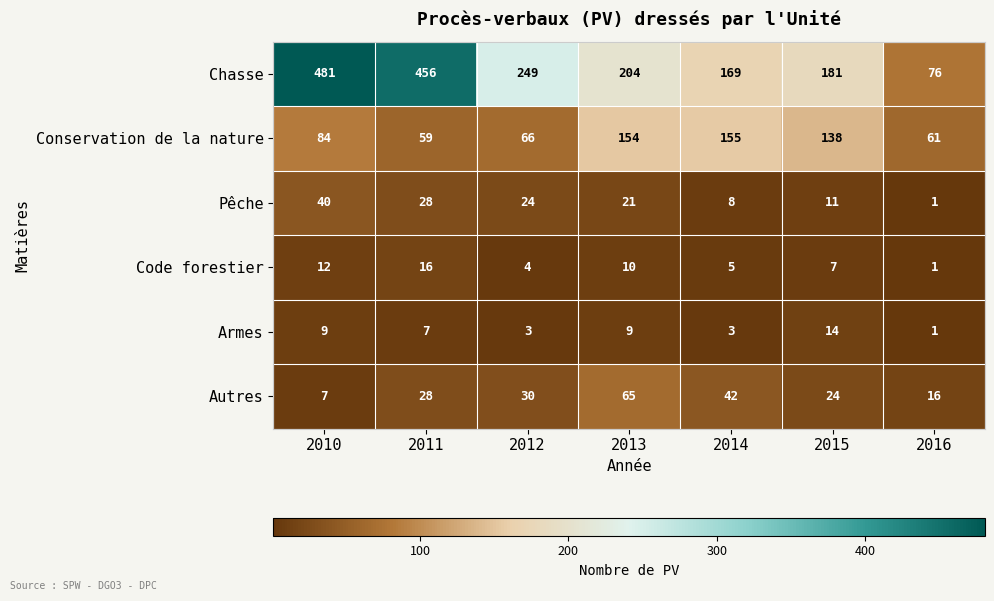

How many data points does each series have?

7